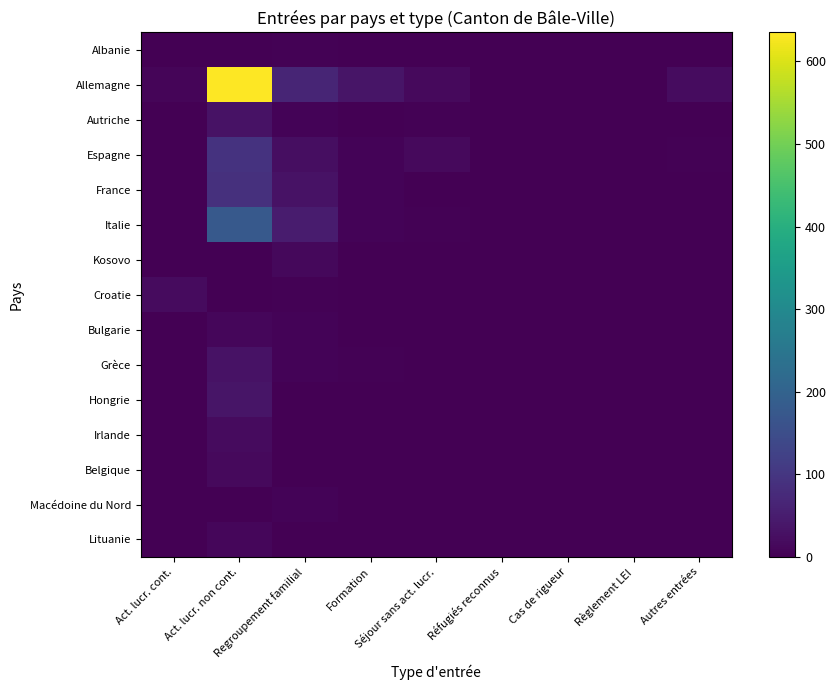

What is the greatest value displayed?

635